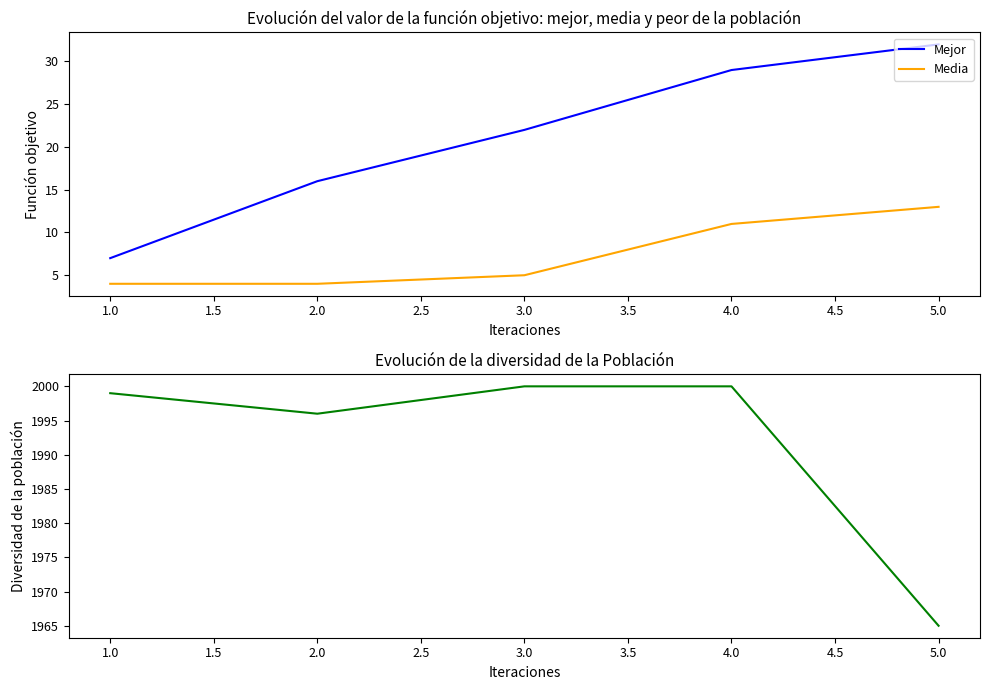

Rank the series by their maximum value, from highest to lowest.

Diversidad, Mejor, Media